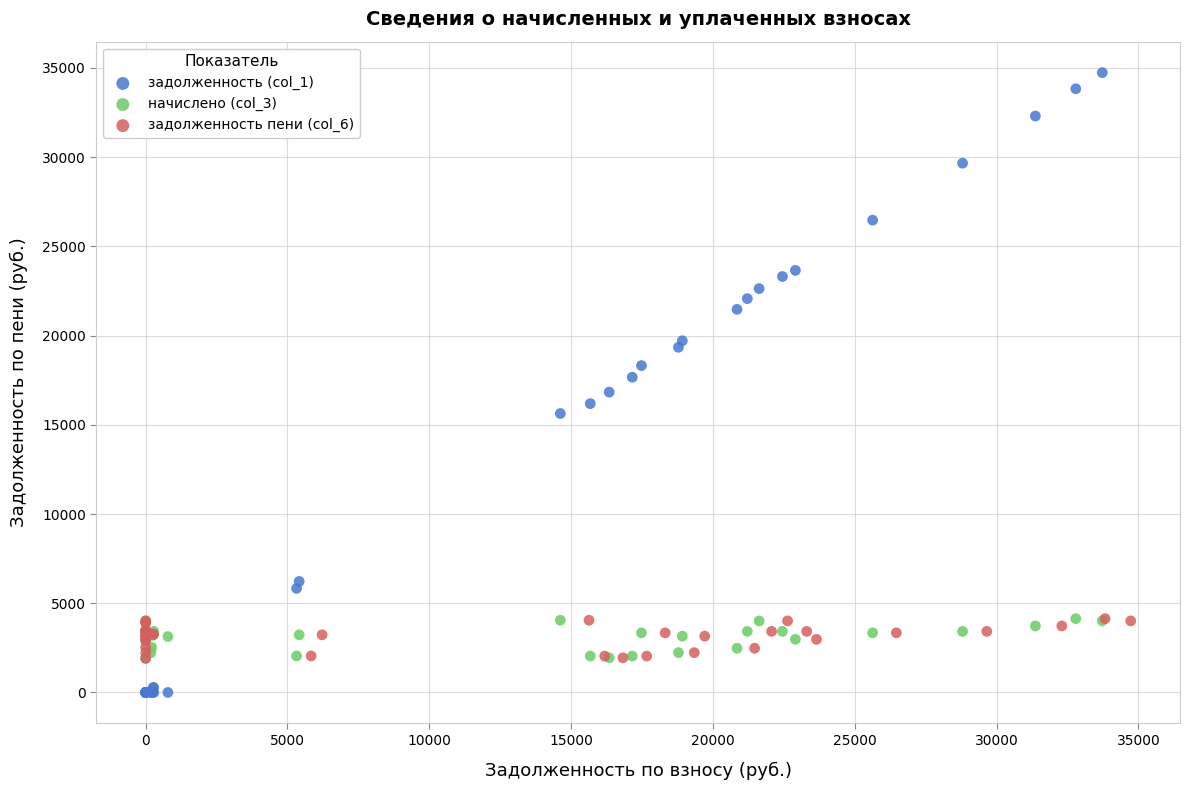

Which series has the widest spread of Y values?

задолженность (col_1)